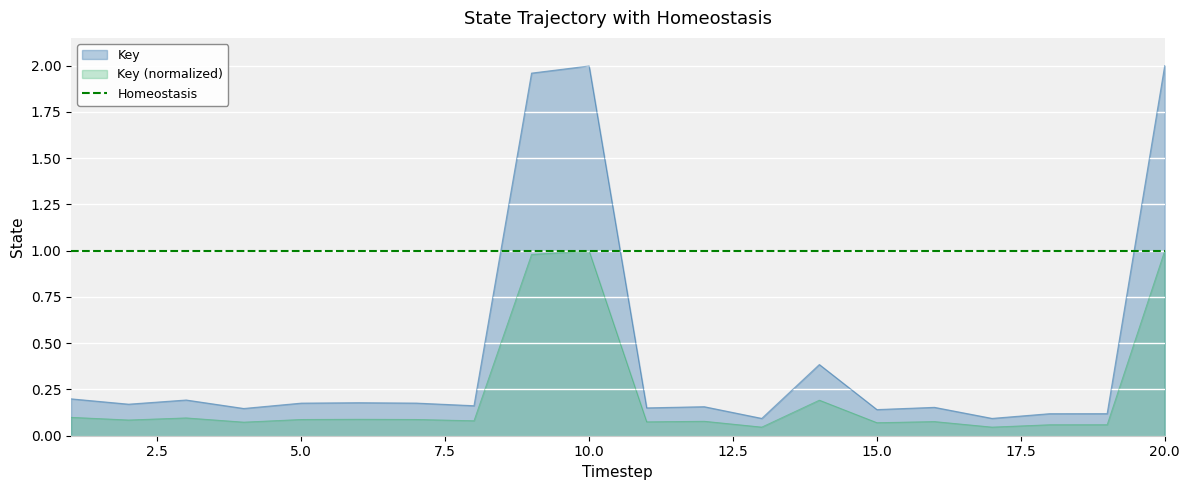

What is the sum of all values?

8.8